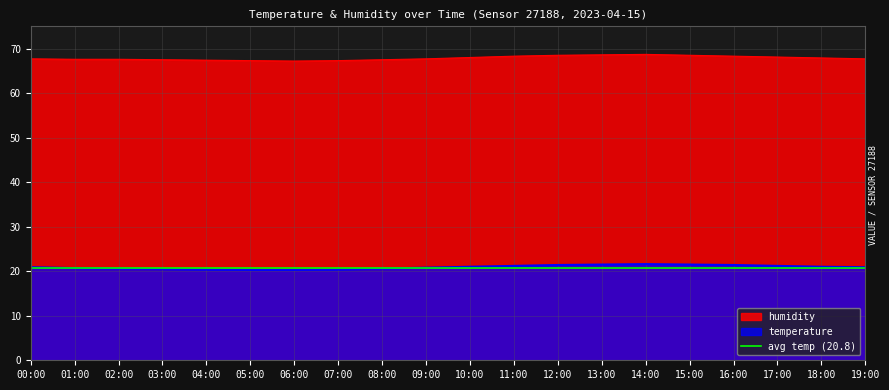

True or false: temperature and humidity intersect in this chart.

False